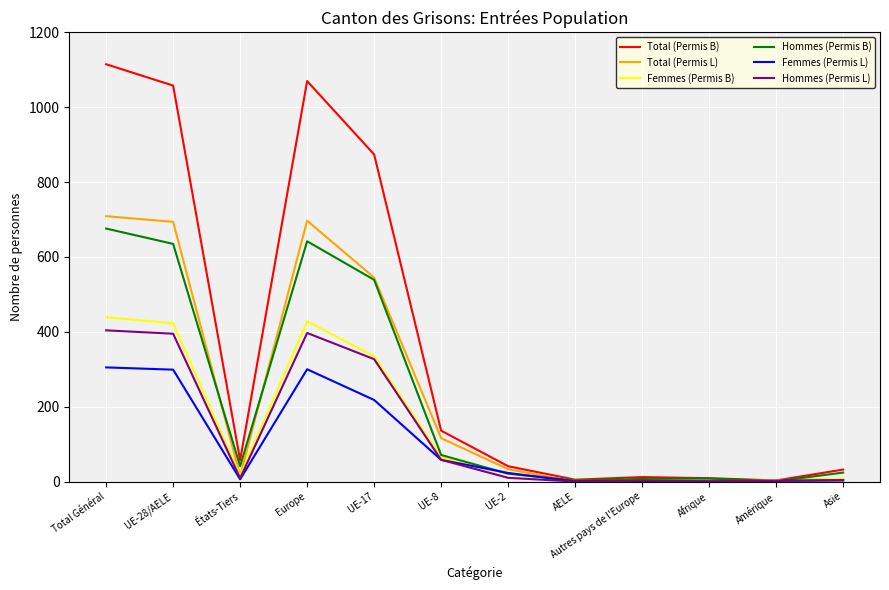

Is the value of Total (Permis B) at UE-28/AELE greater than the value of Femmes (Permis B) at États-Tiers?

Yes